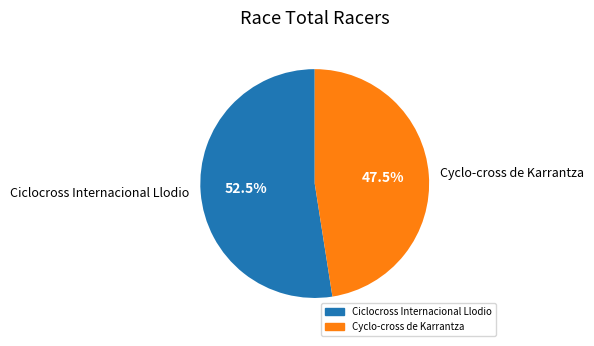

Which slice is the largest?

Ciclocross Internacional Llodio